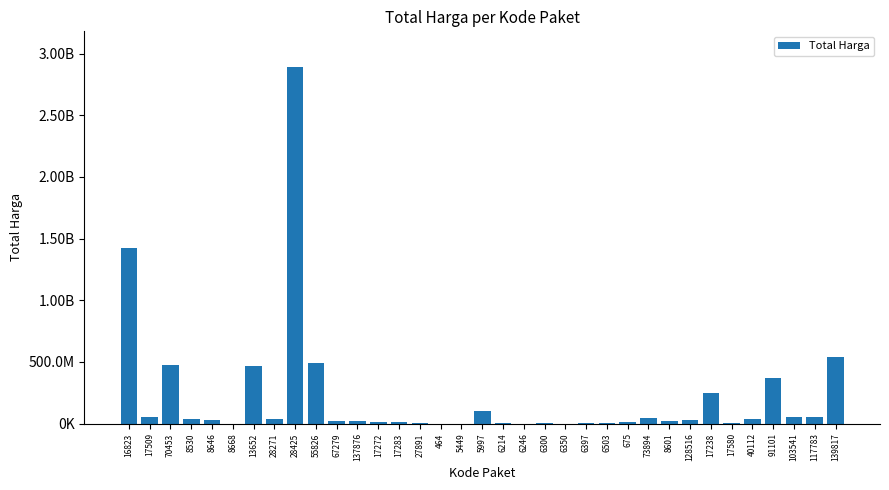

What is the value of the 33rd bar from the left?

56152800